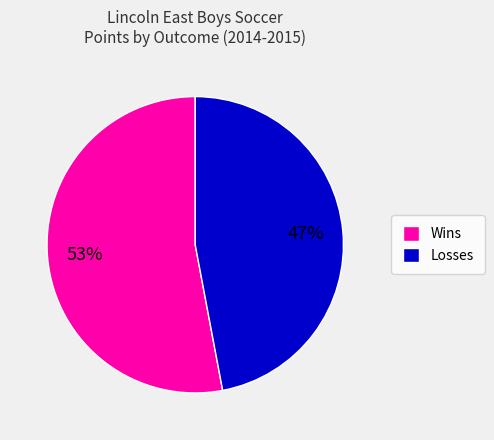

What percentage is the Wins slice, to the nearest percent?

53%